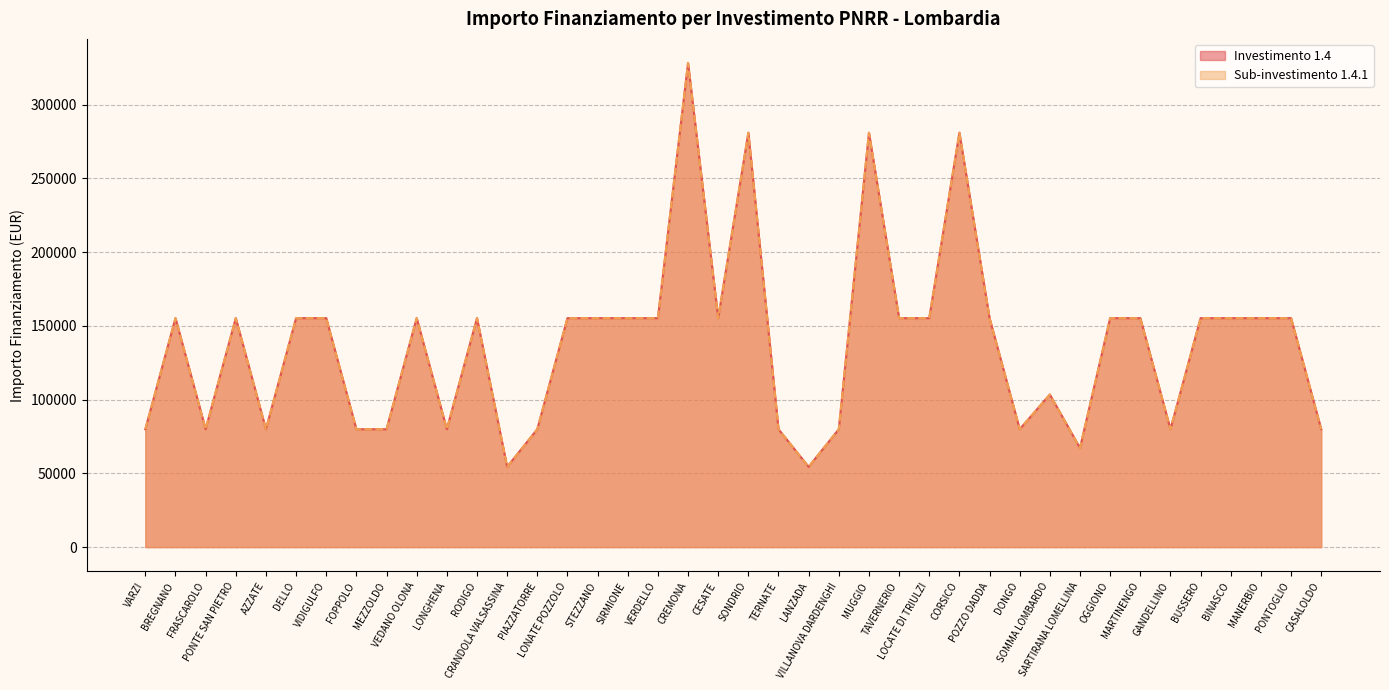

How many interior local valleys does the 1.4 series have?

9